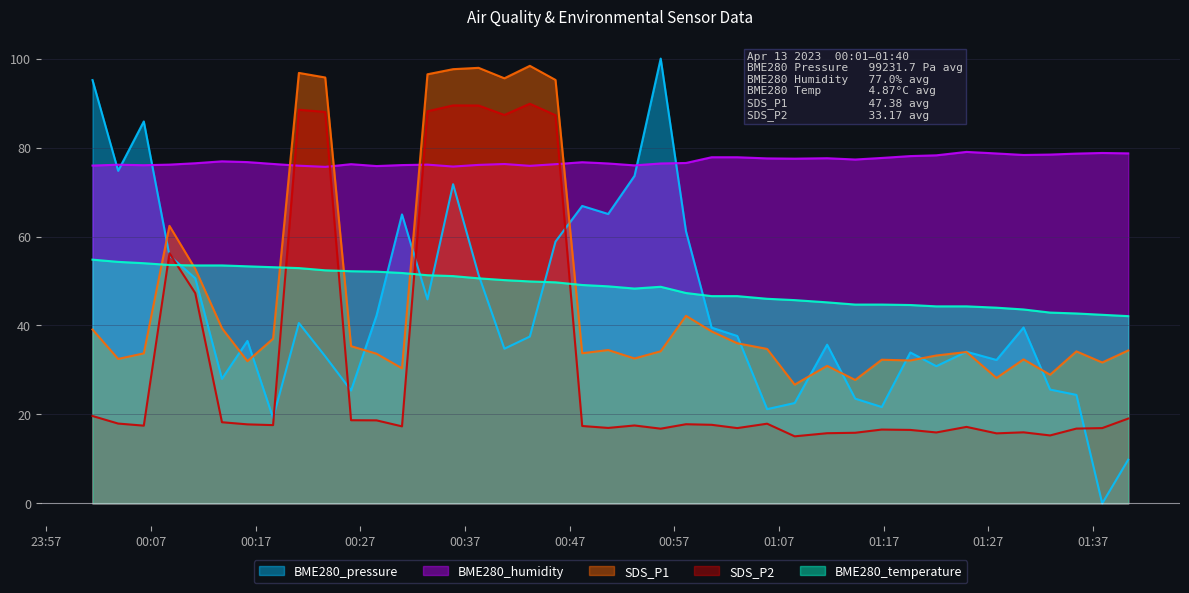

At 2023/04/13 01:40:21, list the series in order from smallest to largest.

BME280_pressure, SDS_P2, SDS_P1, BME280_temperature, BME280_humidity